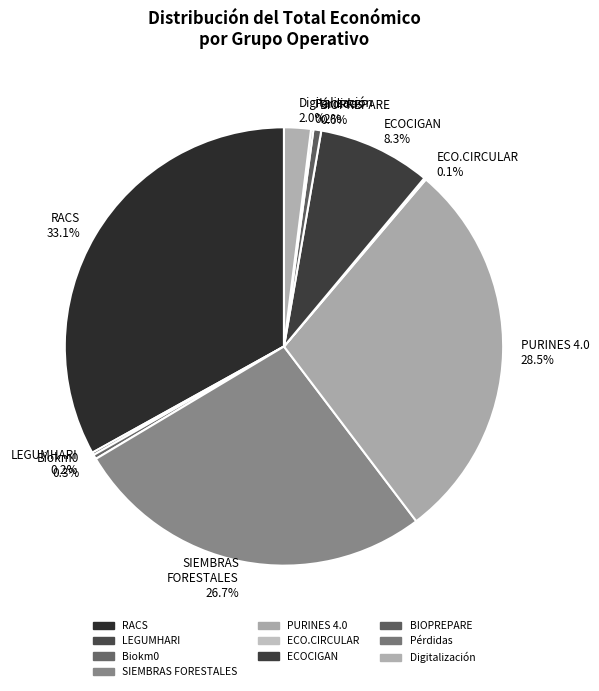

Does any single category account for the majority?

No